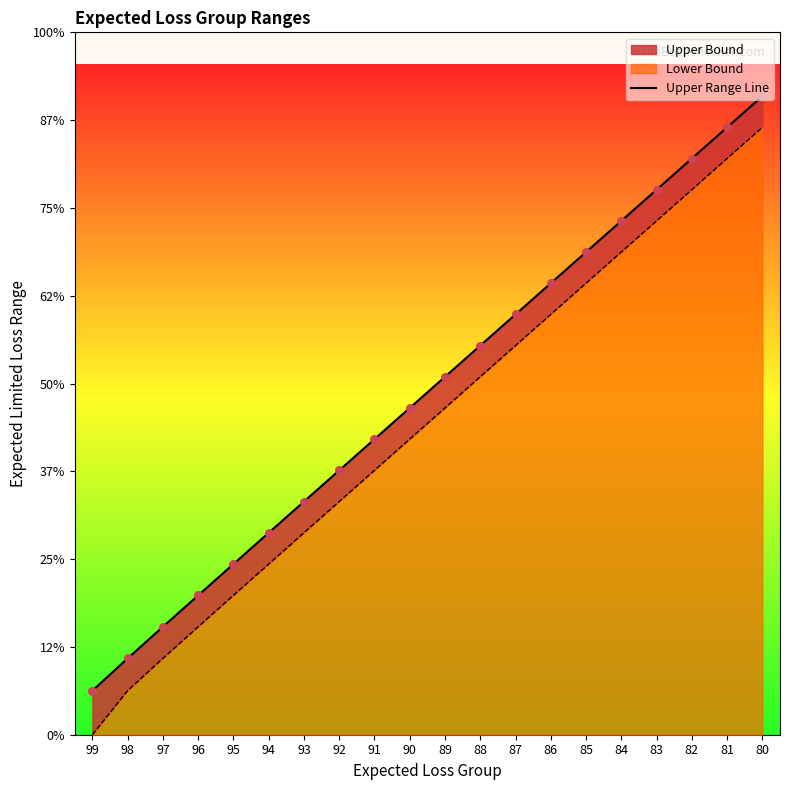

Which has a higher value, 97 or 89?

89